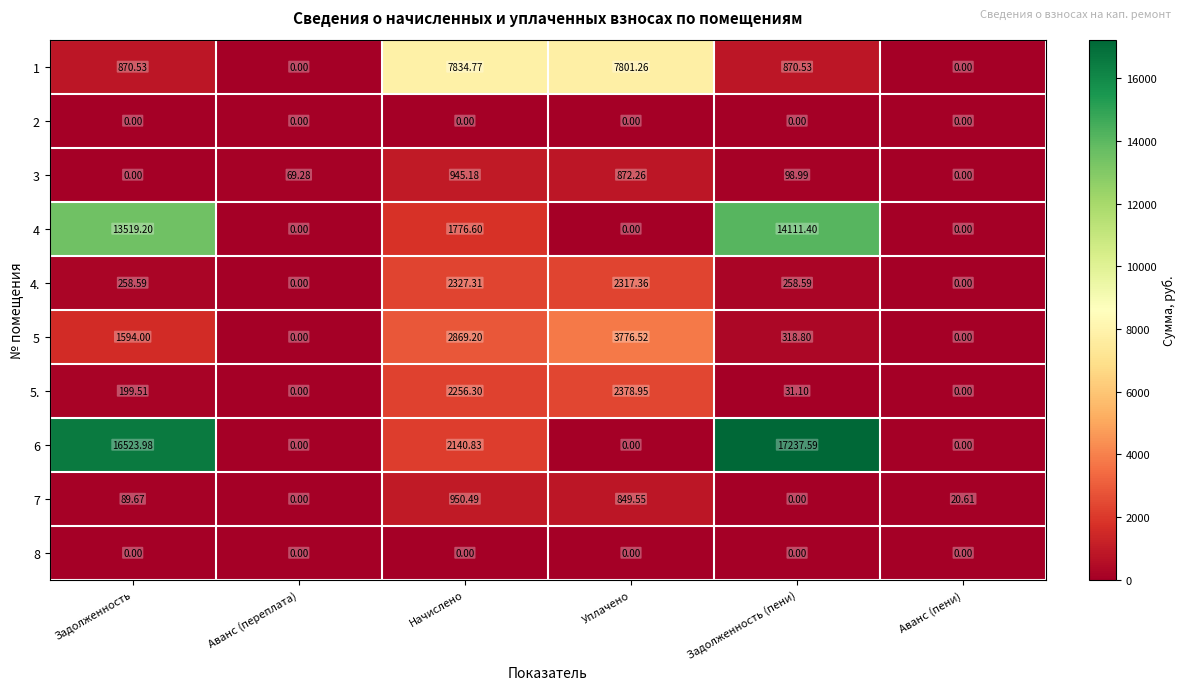

At which category is the sum across all series the highest?

Задолженность